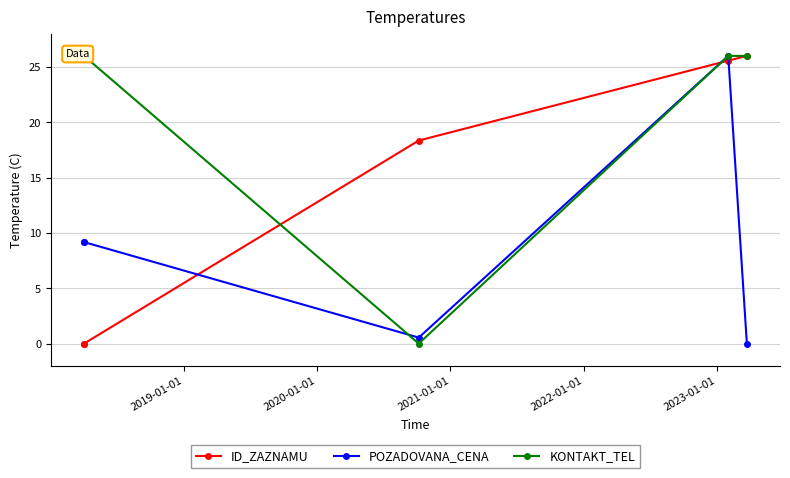

True or false: KONTAKT_TEL has more than 2 points higher than both neighbors.

False